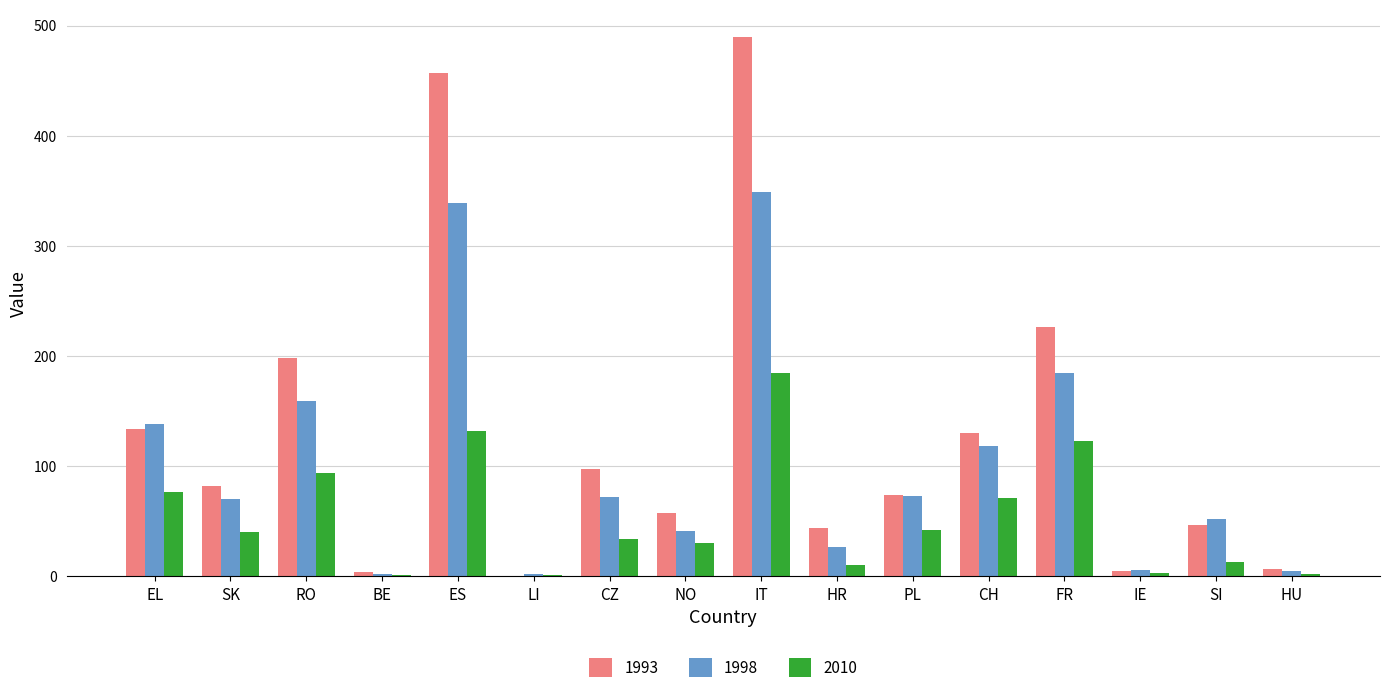

Which series has the largest total across all categories?

1993